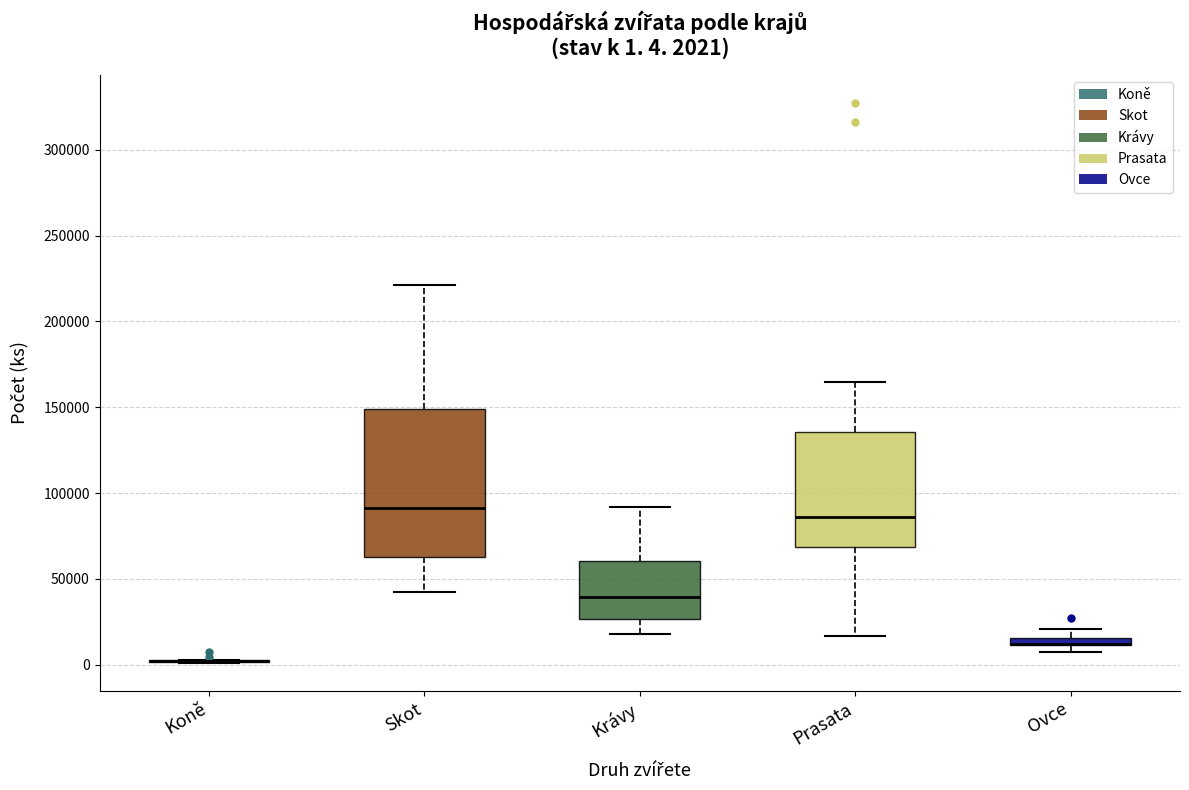

Comparing the boxes themselves (not the whiskers), which one is the tallest?

Skot